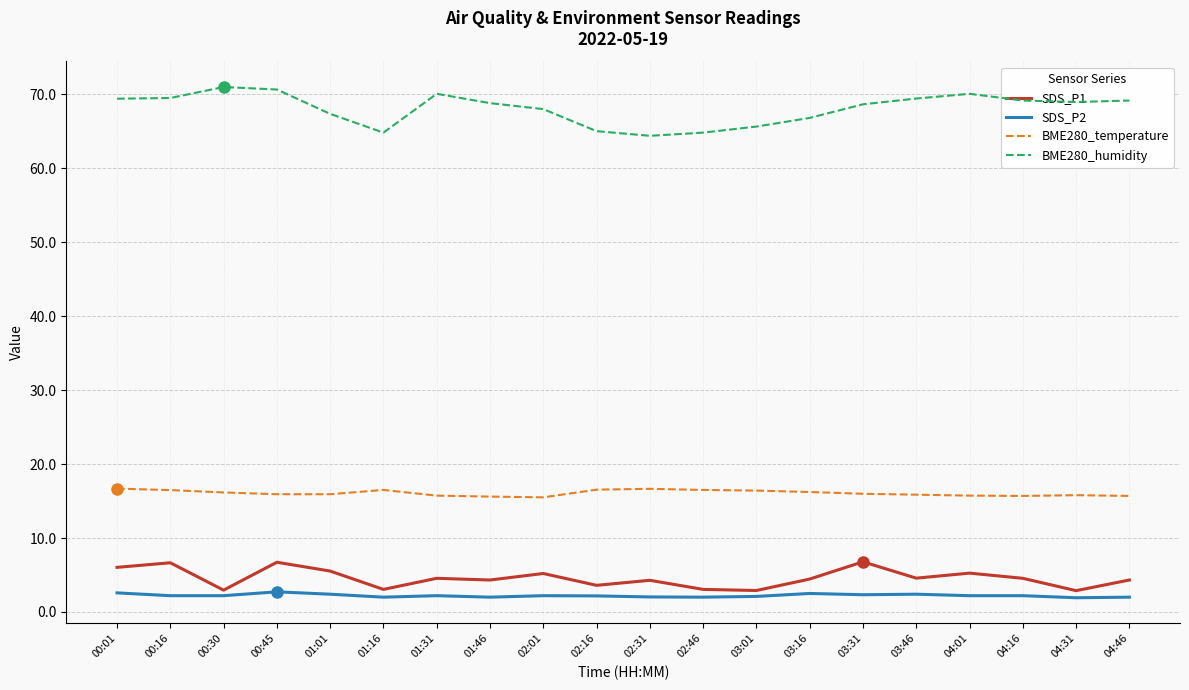

What is the sum of the BME280_temperature values at 04:31 and 04:16?

31.5